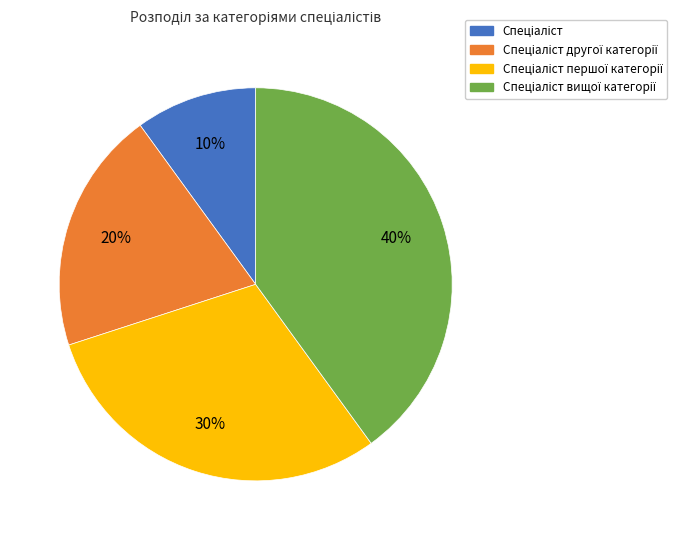

Is there any slice that represents more than half of the pie?

No